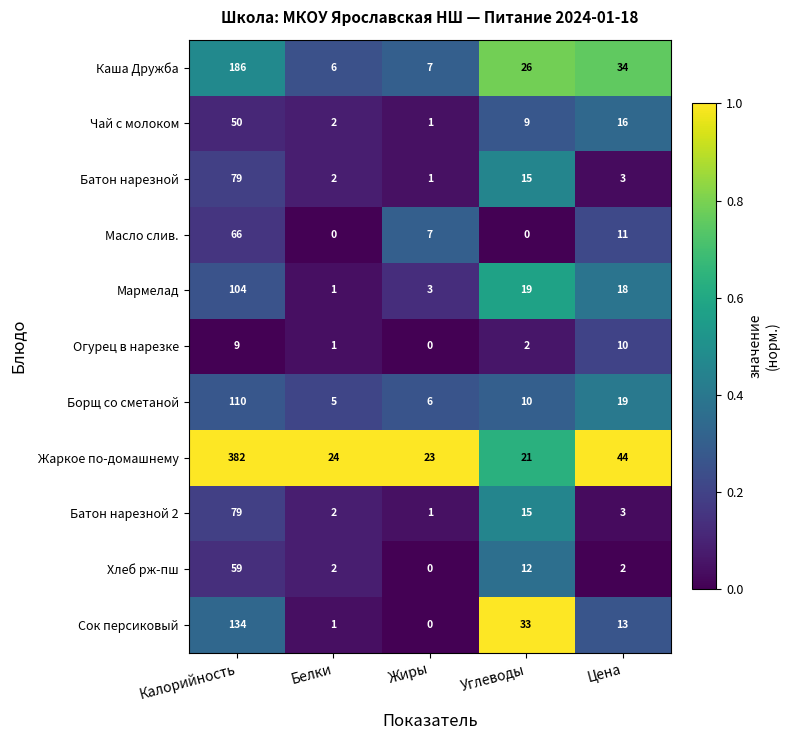

What is the total value across all series at Цена?

173